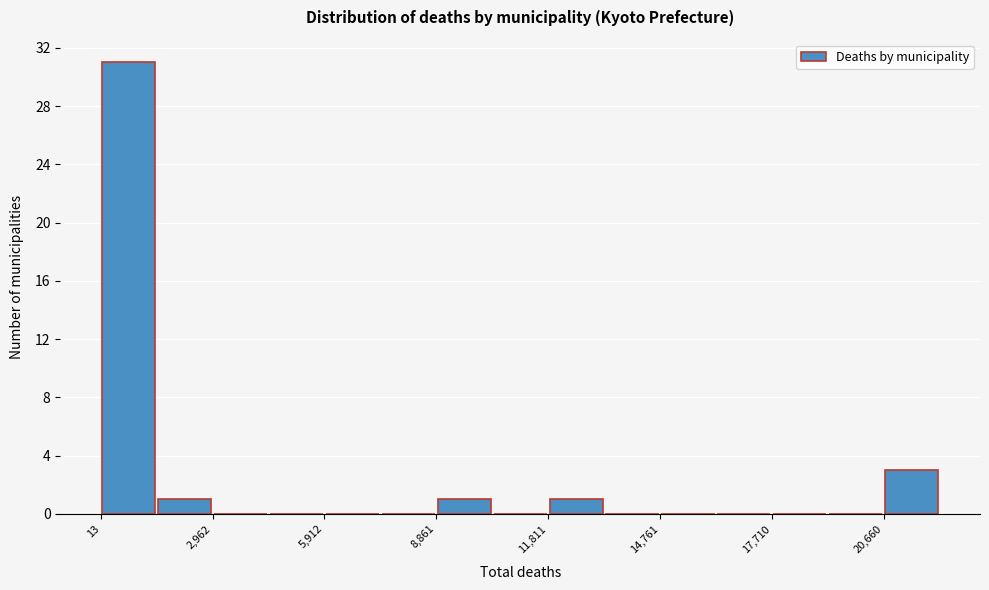

Around what value on the x-axis is the tallest bar? Give the approximate position of its centre, as read against the axis.

1000